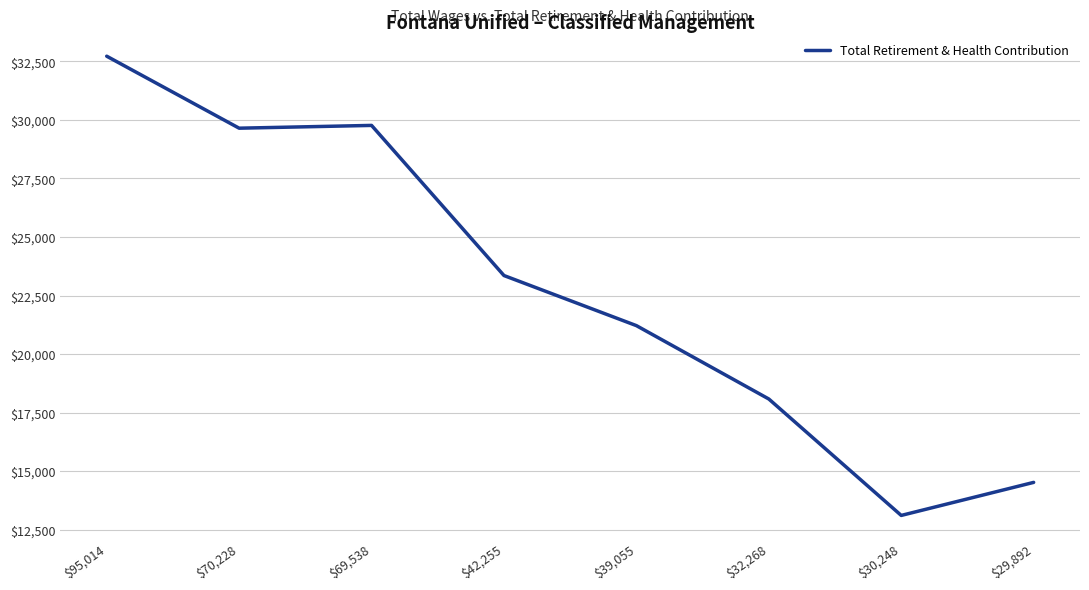

Read the value at $32,268, to the nearest 50.

18100